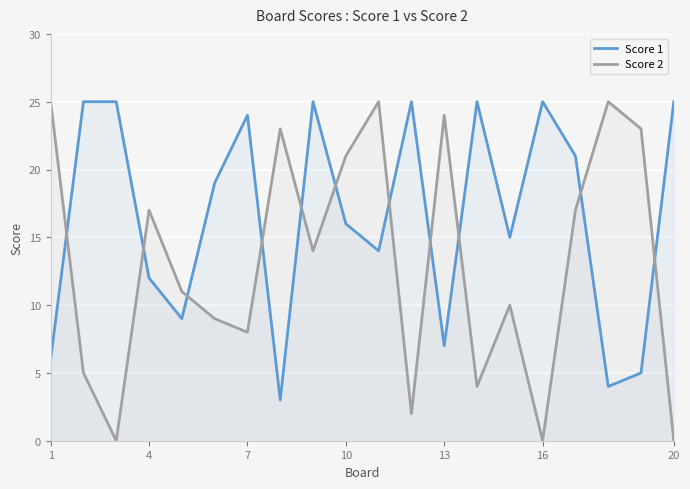

What is the sum of the Score 1 values at 1 and 16?

31